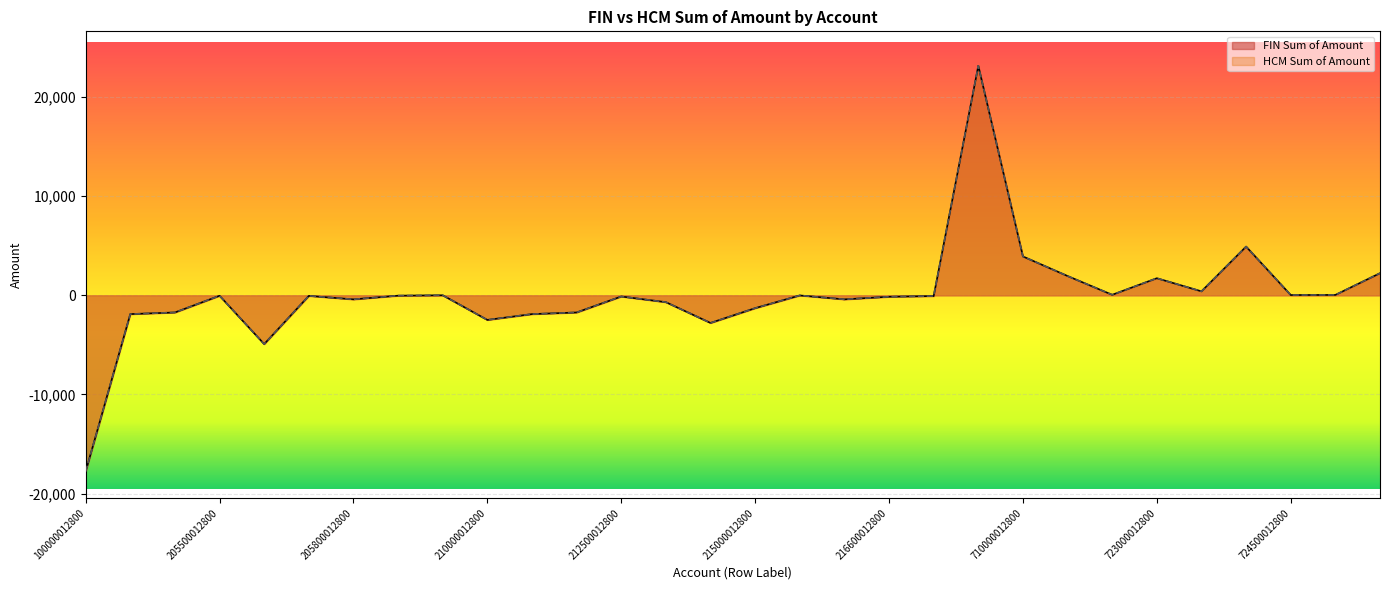

The value of HCM Sum of Amount at 725000012800 is 42.4. True or false?

True